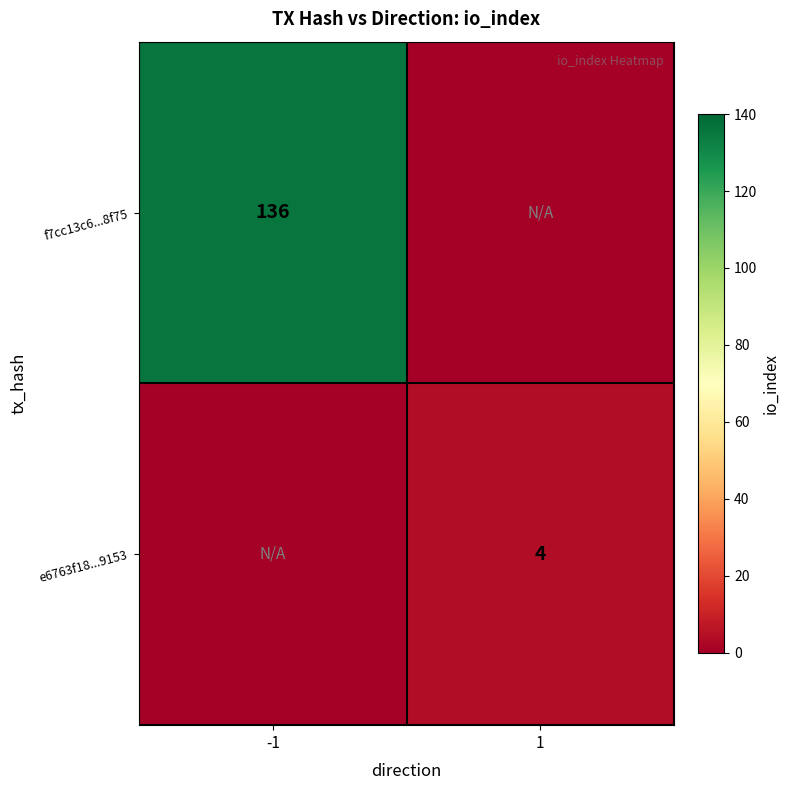

The value of e6763f18...9153 at 1 is 4. True or false?

True